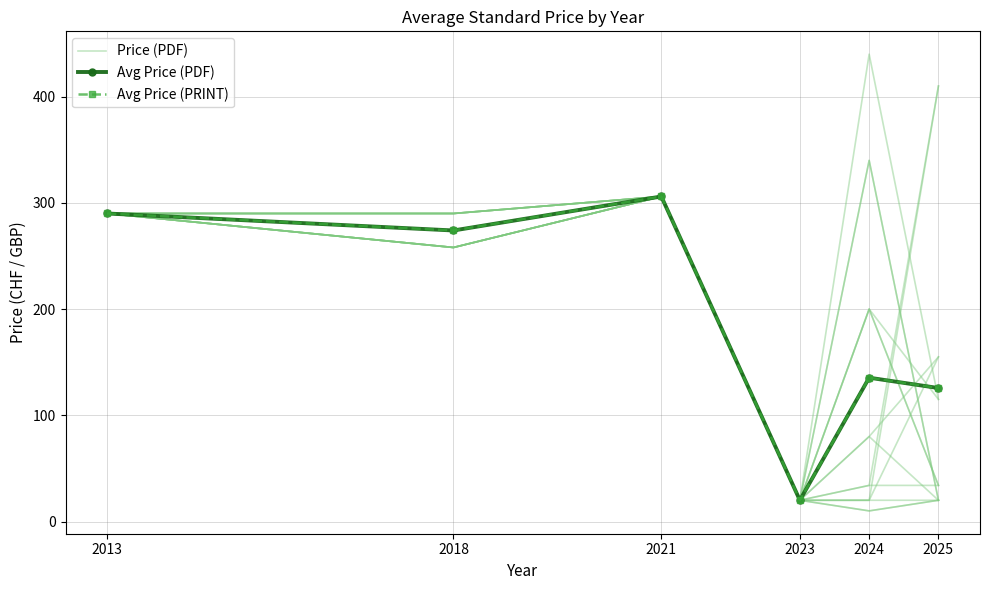

Which category has the lowest value in the Avg Price (PDF) series?

2023